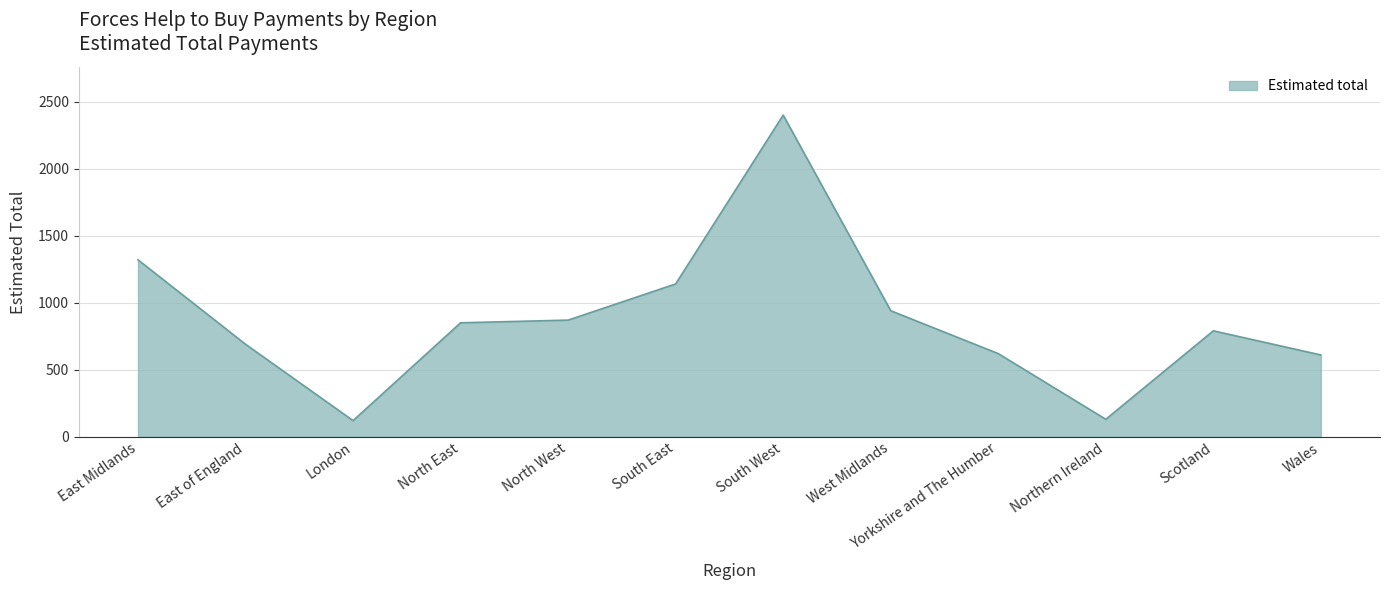

How many lines are shown in the chart?

1